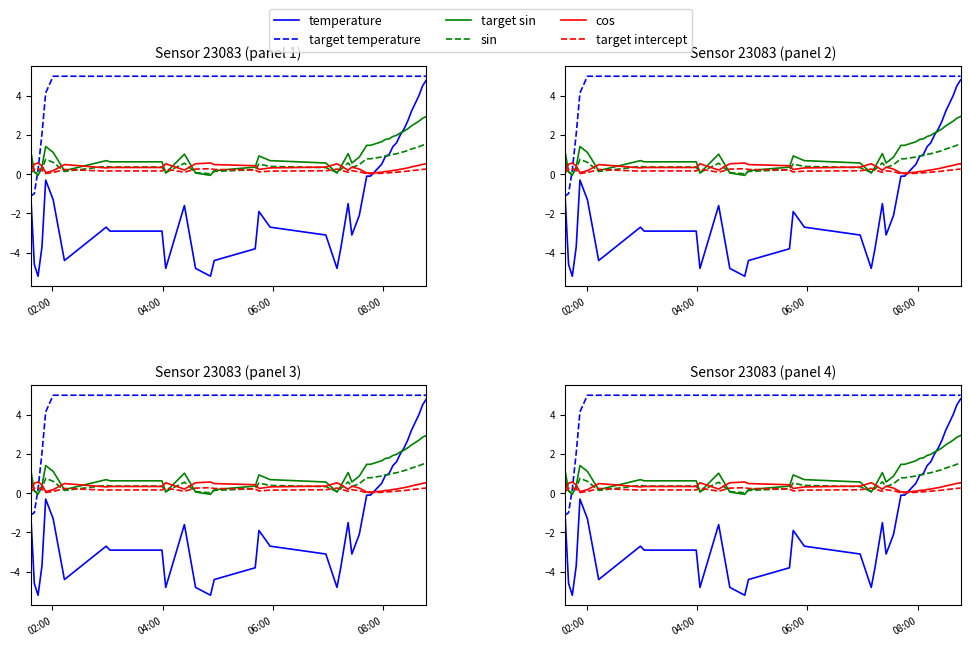

Which series has the largest total across all categories?

target temperature